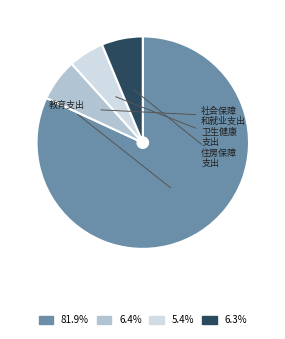

Is there a majority slice in this chart?

Yes